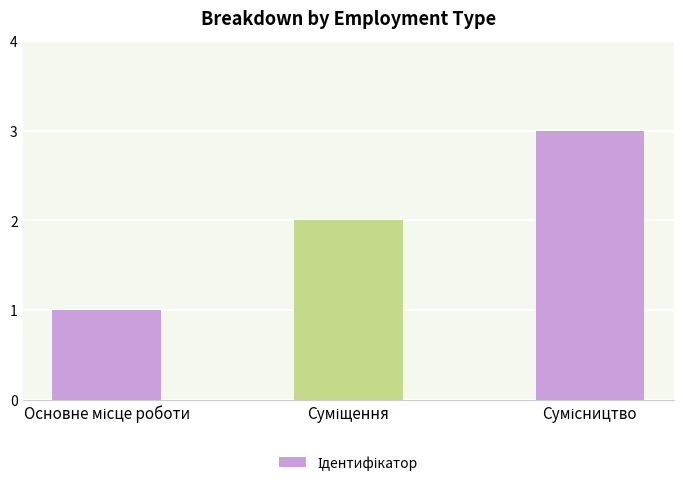

What is the maximum value shown in the chart?

3